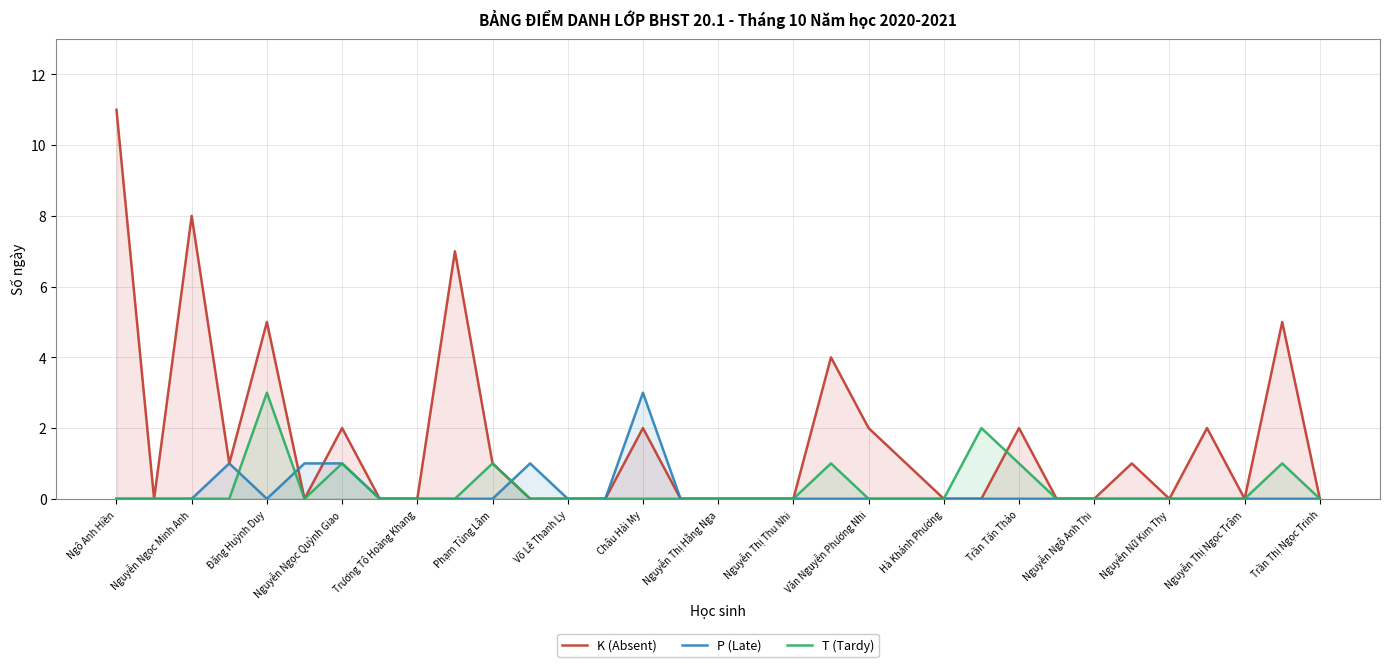

Reading right to left, what are all the values shown in this chart?

K (Absent): 0	5	0	2	0	1	0	0	2	0	0	1	2	4	0	0	0	0	2	0	0	0	1	7	0	0	2	0	5	1	8	0	11
P (Late): 0	0	0	0	0	0	0	0	0	0	0	0	0	0	0	0	0	0	3	0	0	1	0	0	0	0	1	1	0	1	0	0	0
T (Tardy): 0	1	0	0	0	0	0	0	1	2	0	0	0	1	0	0	0	0	0	0	0	0	1	0	0	0	1	0	3	0	0	0	0